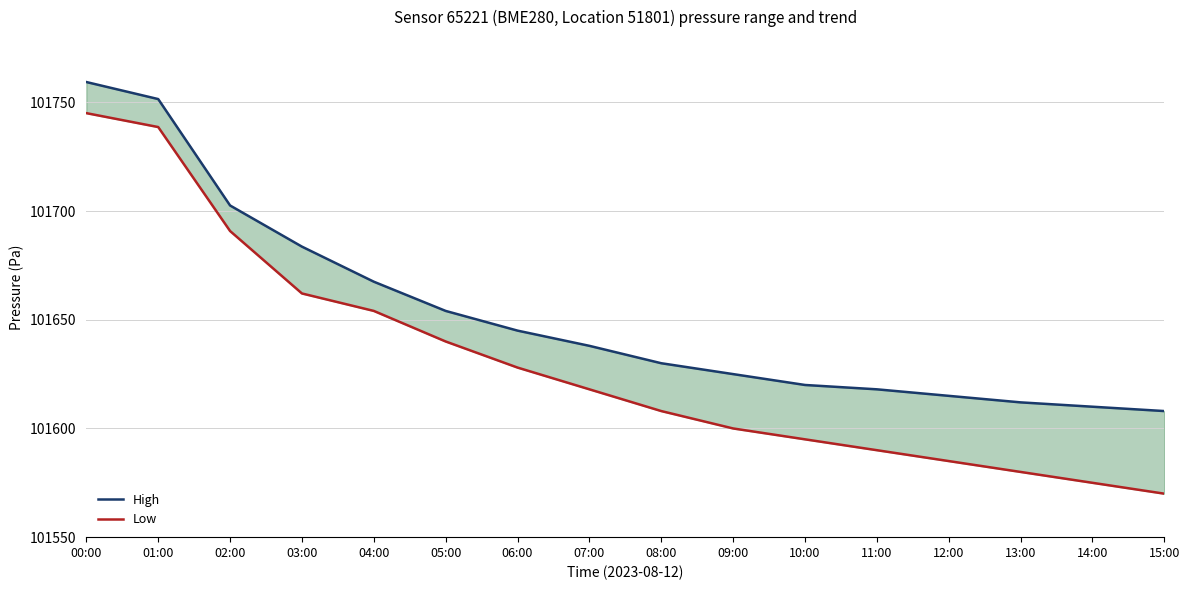

What is the value of the Low point at the 1st from the left?

101745.0